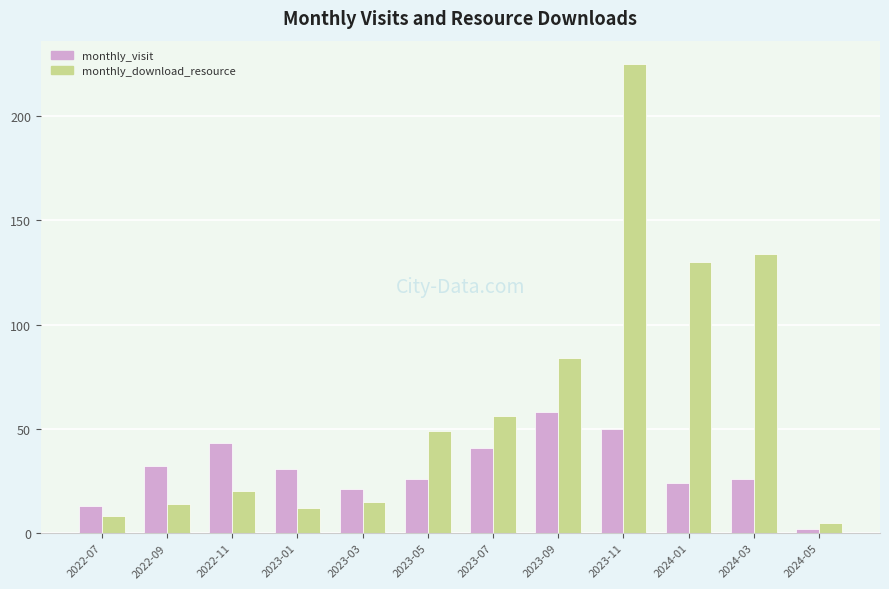

Which series has the largest total across all categories?

monthly_download_resource